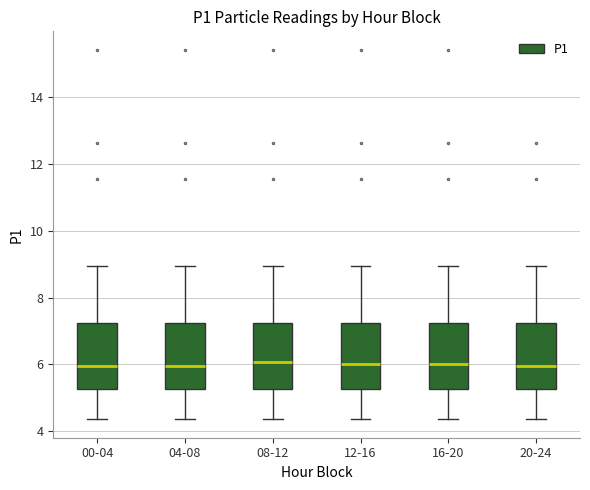

Reading left to right, transcribe this box plot: for each box, give where its median line is, the range the box spans, and where its two whiskers end, as read against the y-axis. The values are not printed on the chart, so give them approximately, as read against the axis.

00-04: median 6.0, box 5.2 to 7.2, whiskers 4.4 to 9.0
04-08: median 6.0, box 5.2 to 7.2, whiskers 4.4 to 9.0
08-12: median 6.0, box 5.2 to 7.2, whiskers 4.4 to 9.0
12-16: median 6.0, box 5.2 to 7.2, whiskers 4.4 to 9.0
16-20: median 6.0, box 5.2 to 7.2, whiskers 4.4 to 9.0
20-24: median 6.0, box 5.2 to 7.2, whiskers 4.4 to 9.0